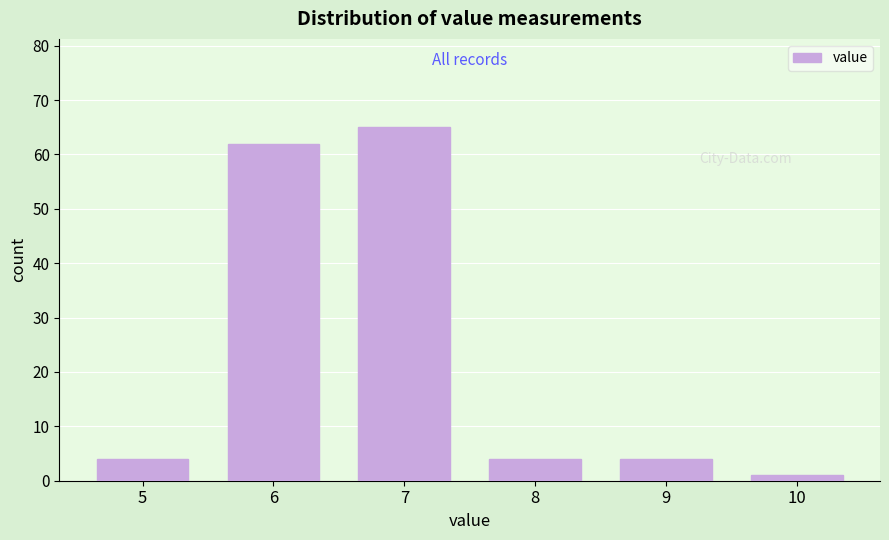

Over which range of the x-axis is the bar tallest?

6.5 to 7.5